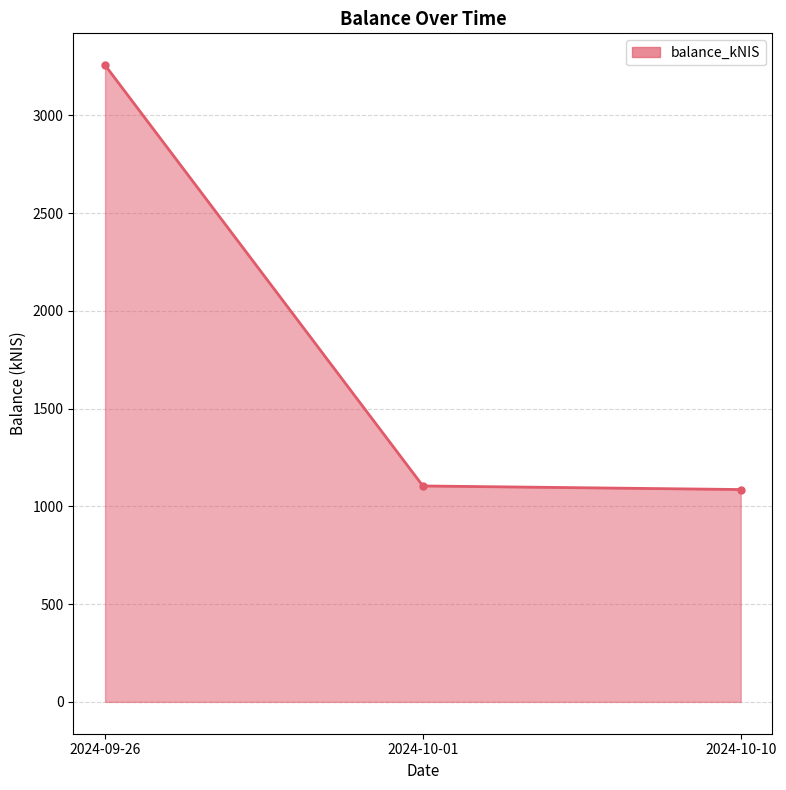

What is the change in value from 2024-09-26 to 2024-10-10?

-2170.8